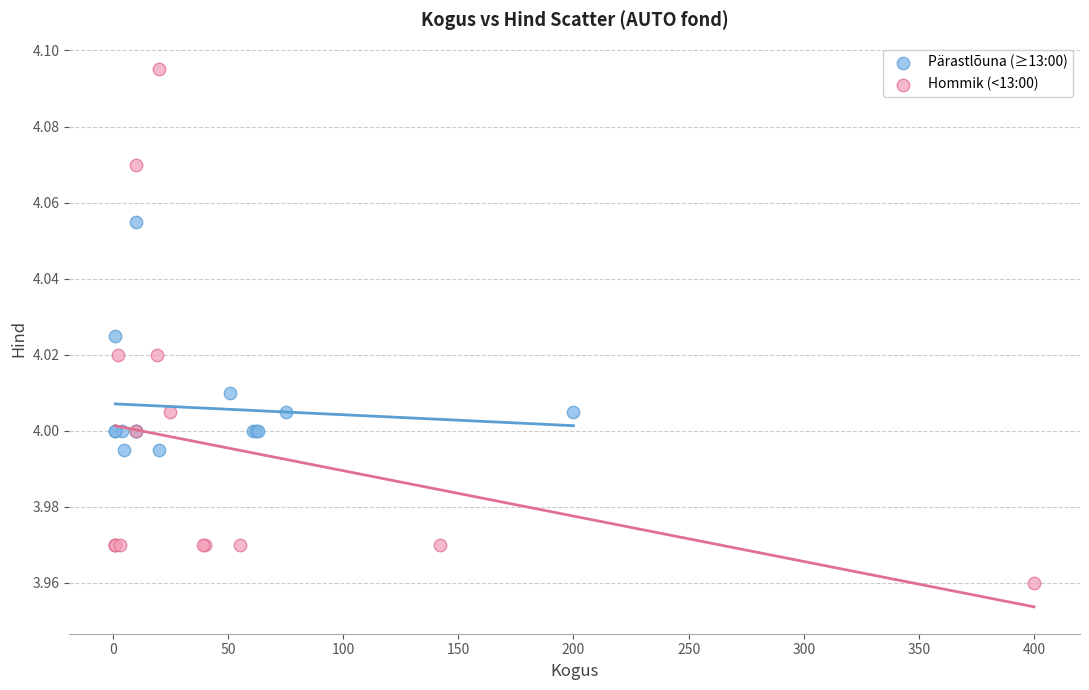

Which series reaches the maximum Y coordinate?

Hommik (<13:00)